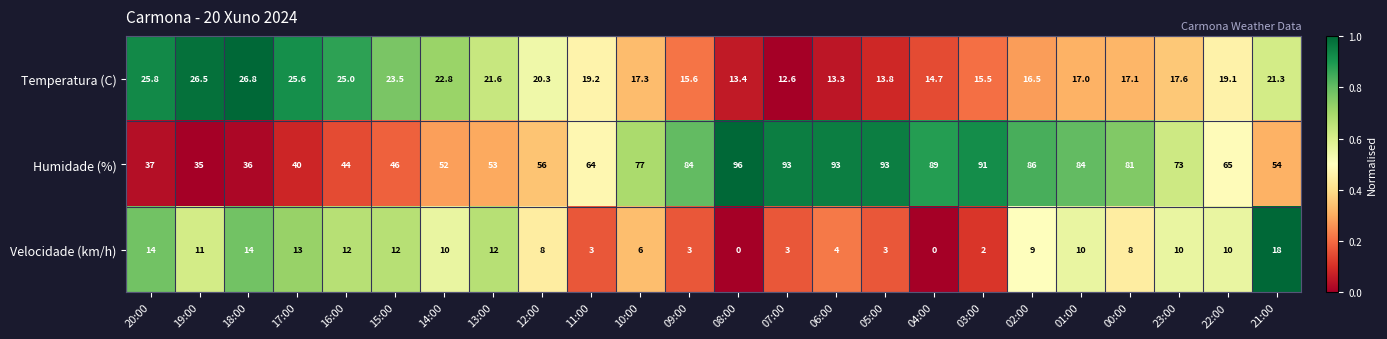

Which series has the widest spread of values?

Humidade (%)